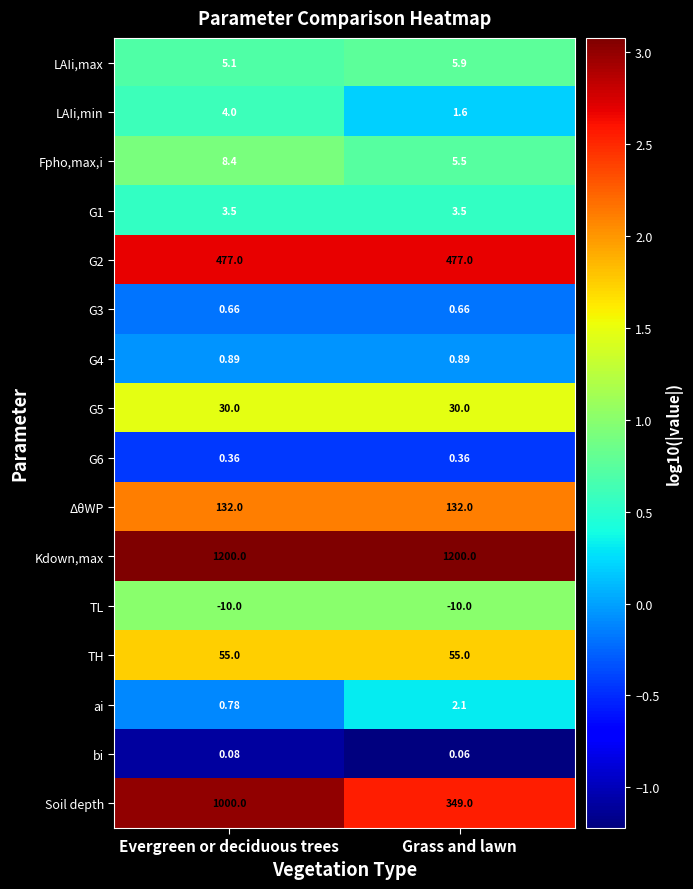

At which category is the sum across all series the highest?

Evergreen or deciduous trees